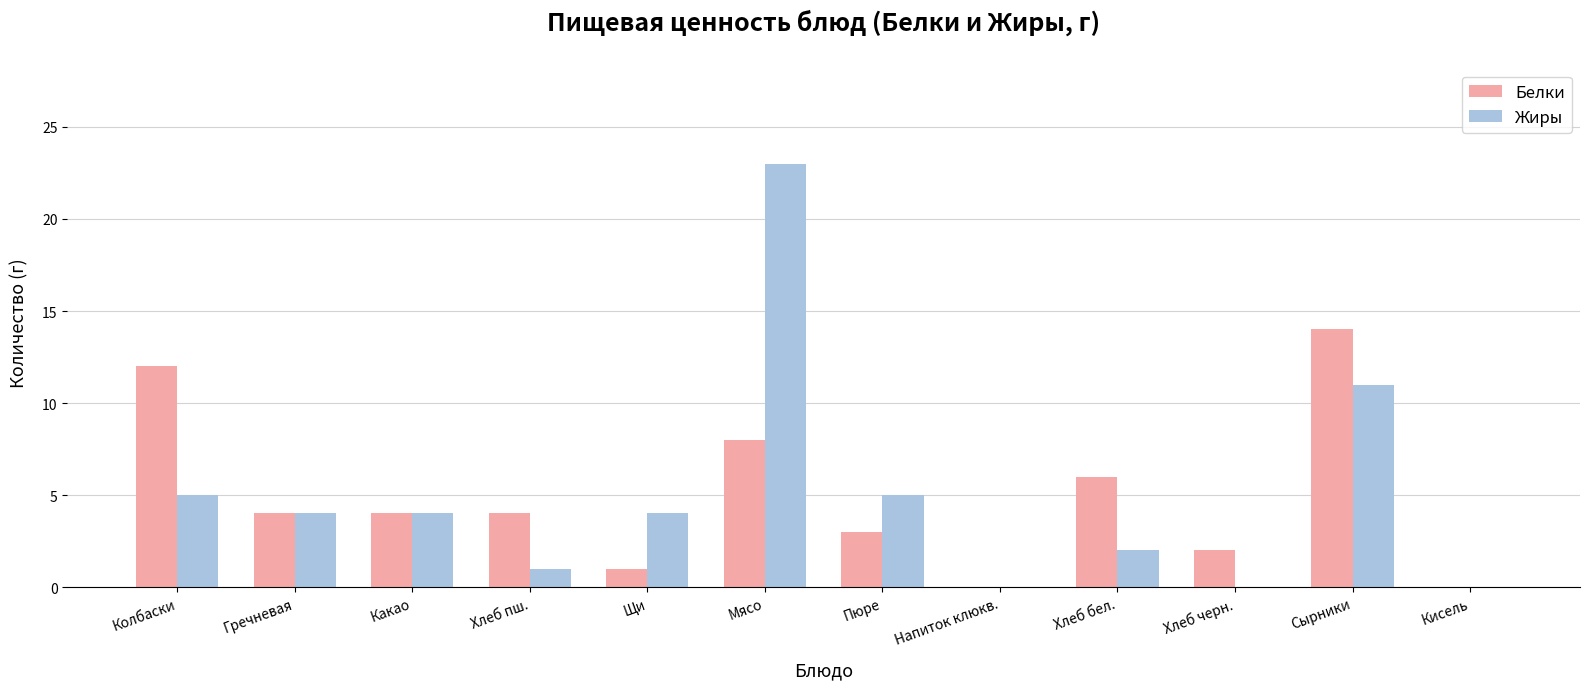

How many groups of bars are there?

12